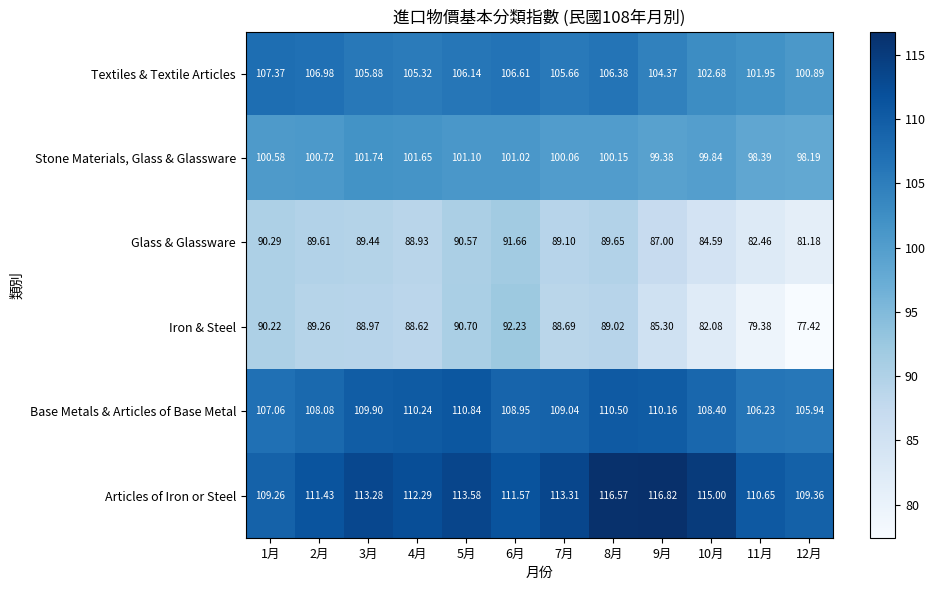

Which series changed the most between 2月 and 6月?

Iron & Steel